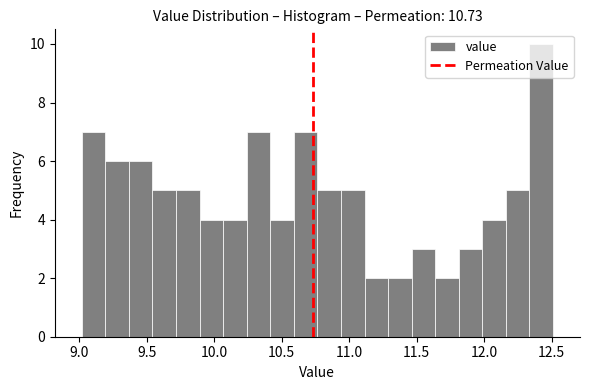

Read against the x-axis, roughly where is the centre of the tallest bar?

12.40